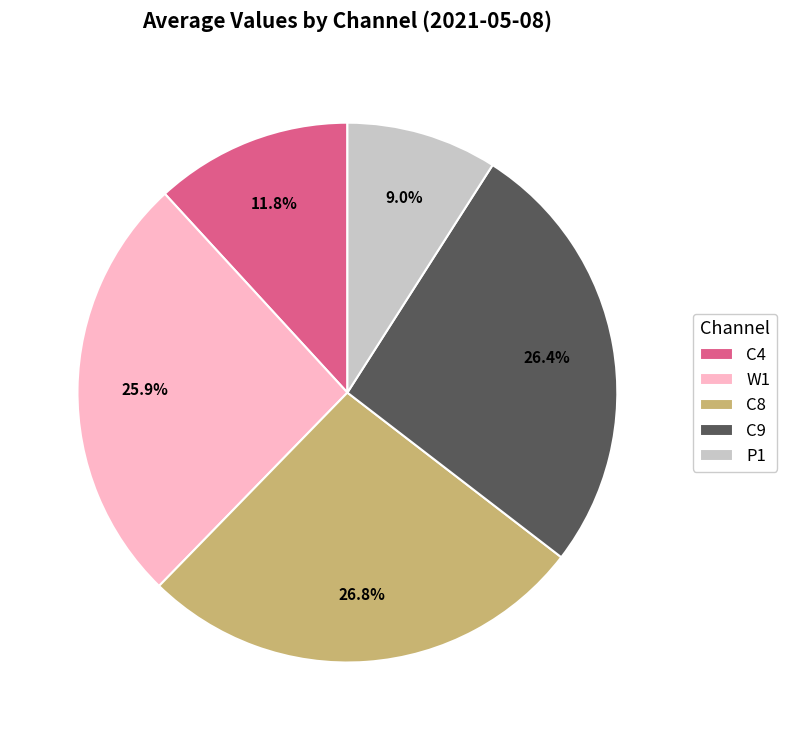

Is there any slice that represents more than half of the pie?

No